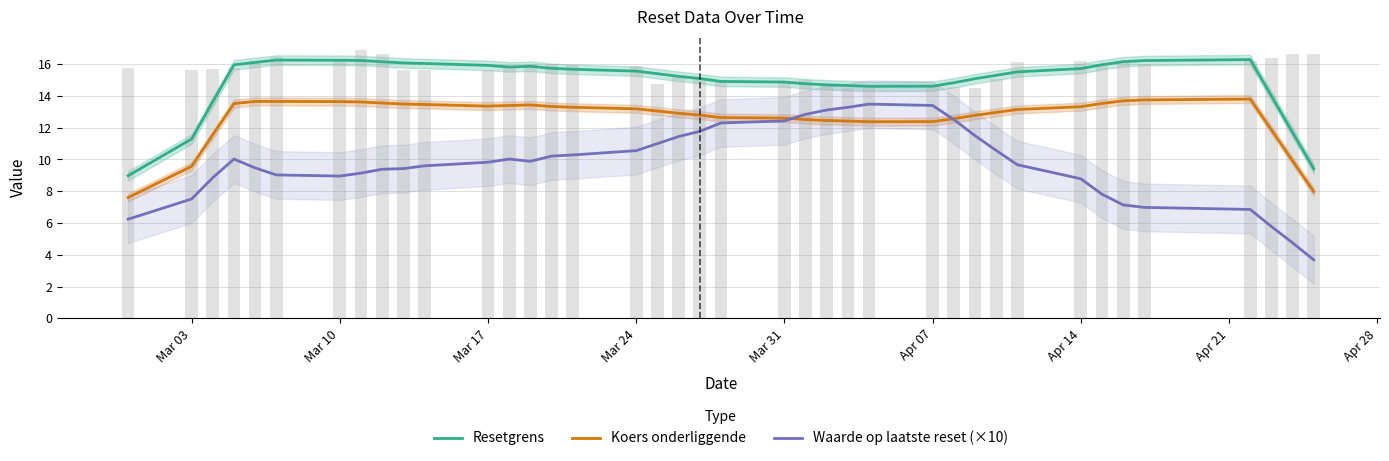

What is the difference between the maximum and minimum values in the Resetgrens series?

7.3